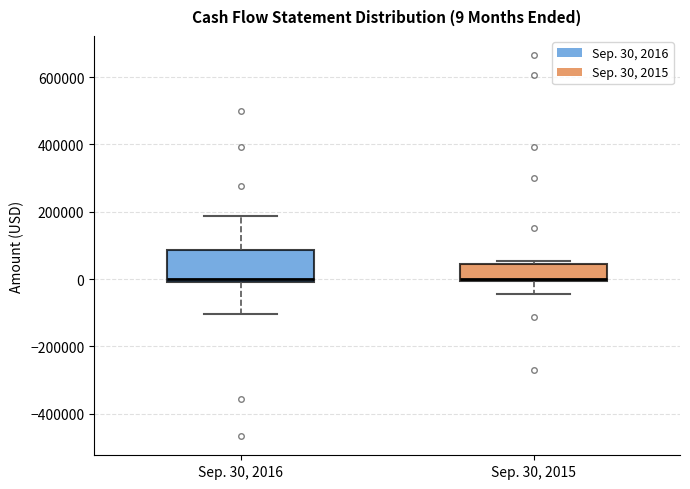

Which box is the tallest, from its lower edge to its upper edge?

Sep. 30, 2016